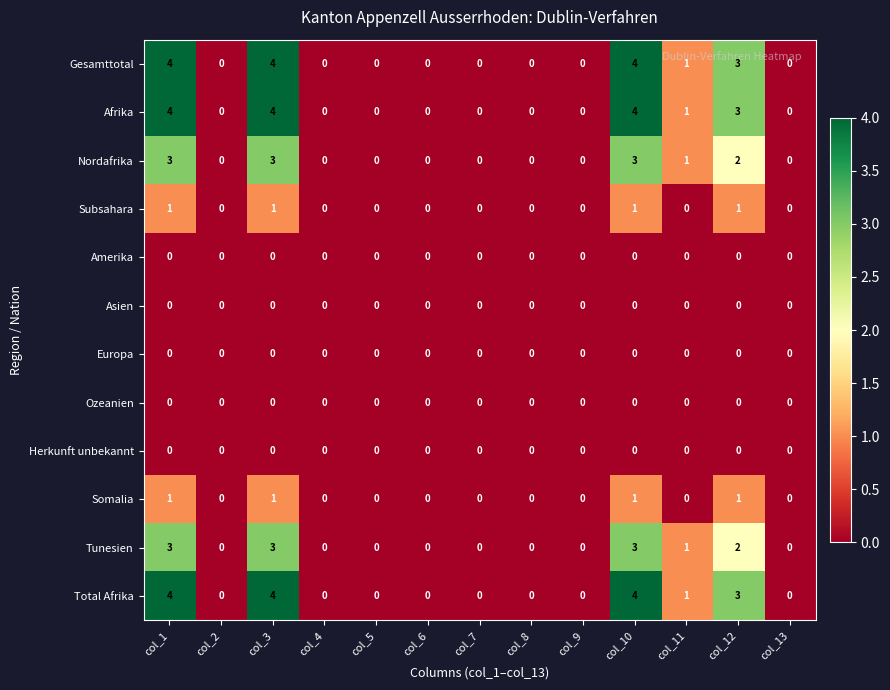

Is it true that Nordafrika equals 5 at col_1?

False